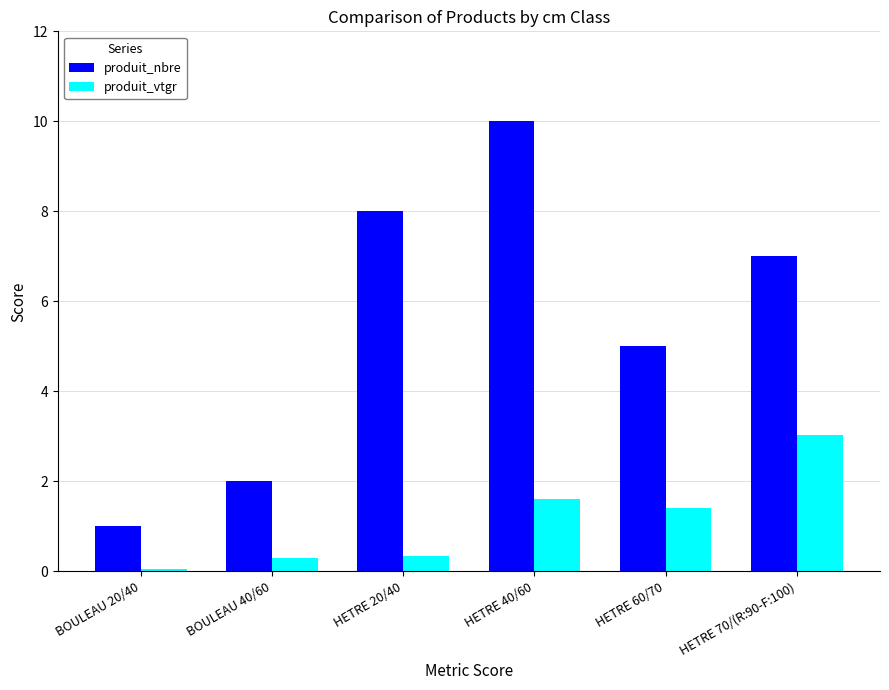

Reading left to right, transcribe all the data shown in this chart.

produit_nbre: 1.0	2.0	8.0	10.0	5.0	7.0
produit_vtgr: 0.1	0.3	0.3	1.6	1.4	3.0